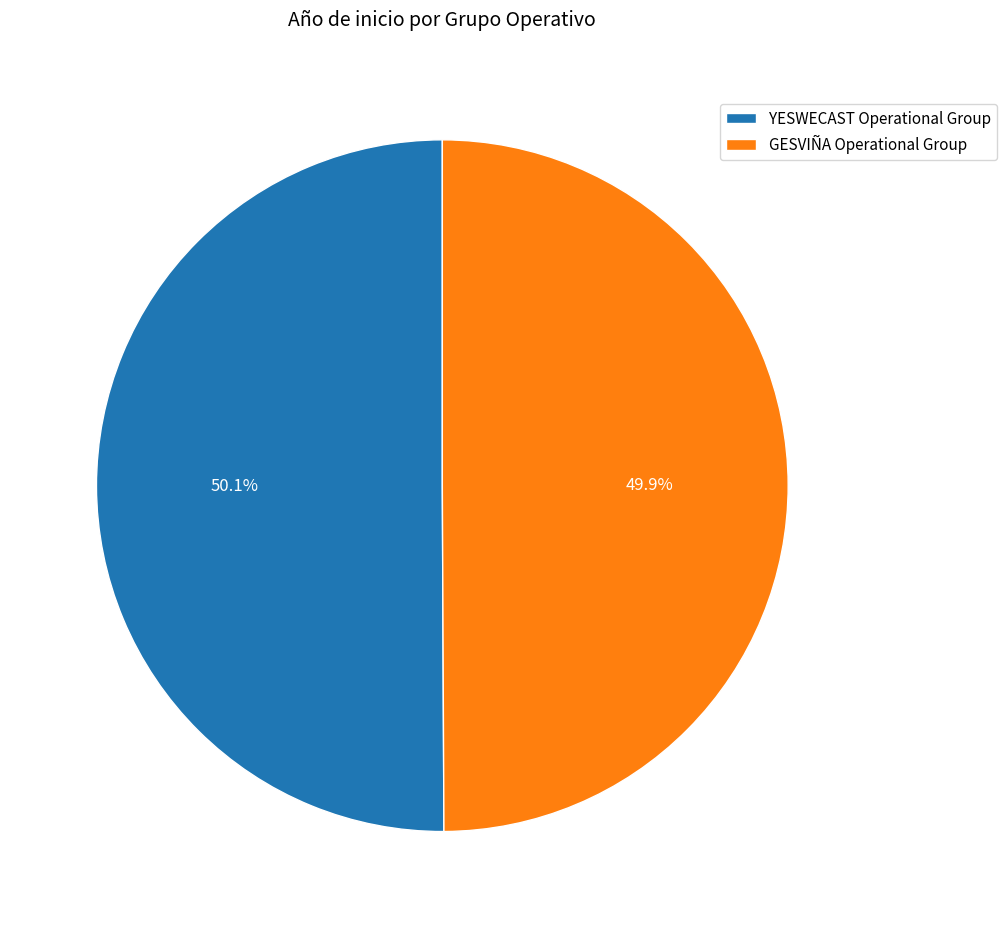

What is the ratio of the value at YESWECAST Operational Group to the value at GESVIÑA Operational Group?

1.0